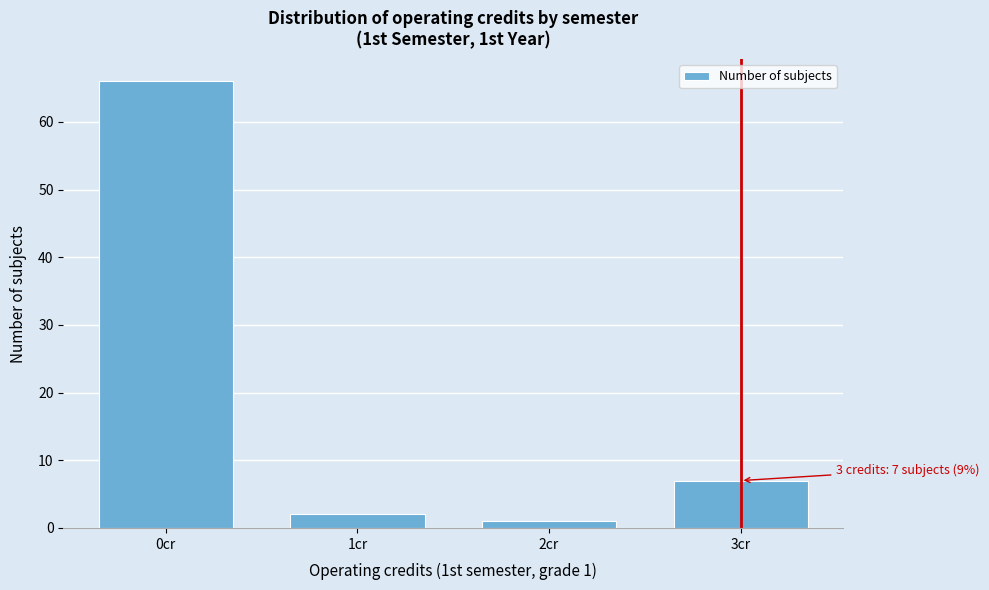

Reading left to right, list all the values displayed in this chart.

66	2	1	7